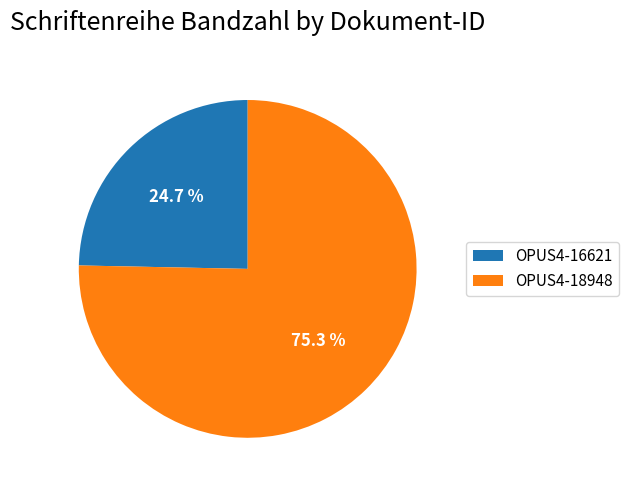

What is the ratio of the value at OPUS4-16621 to the value at OPUS4-18948?

0.3